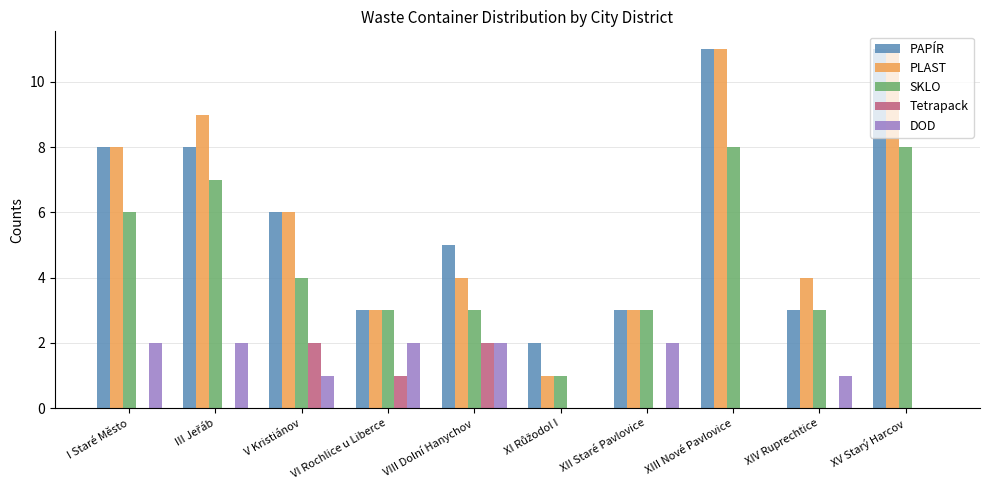

Count the number of data series in this chart.

5